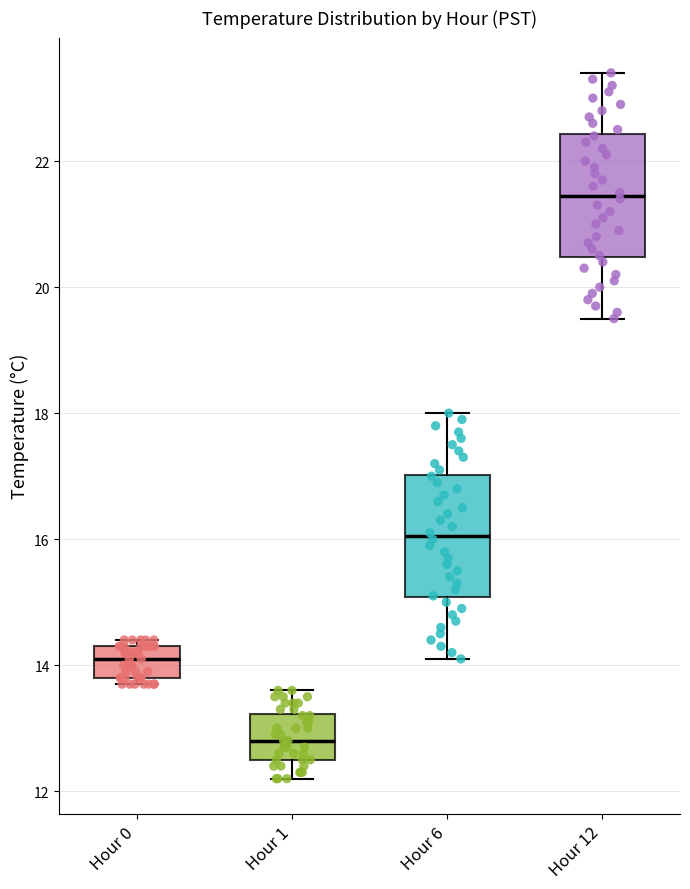

Where does the lower whisker of the box for Hour 12 end on the y-axis? The values are not printed on the chart, so give them approximately, as read against the axis.

19.6